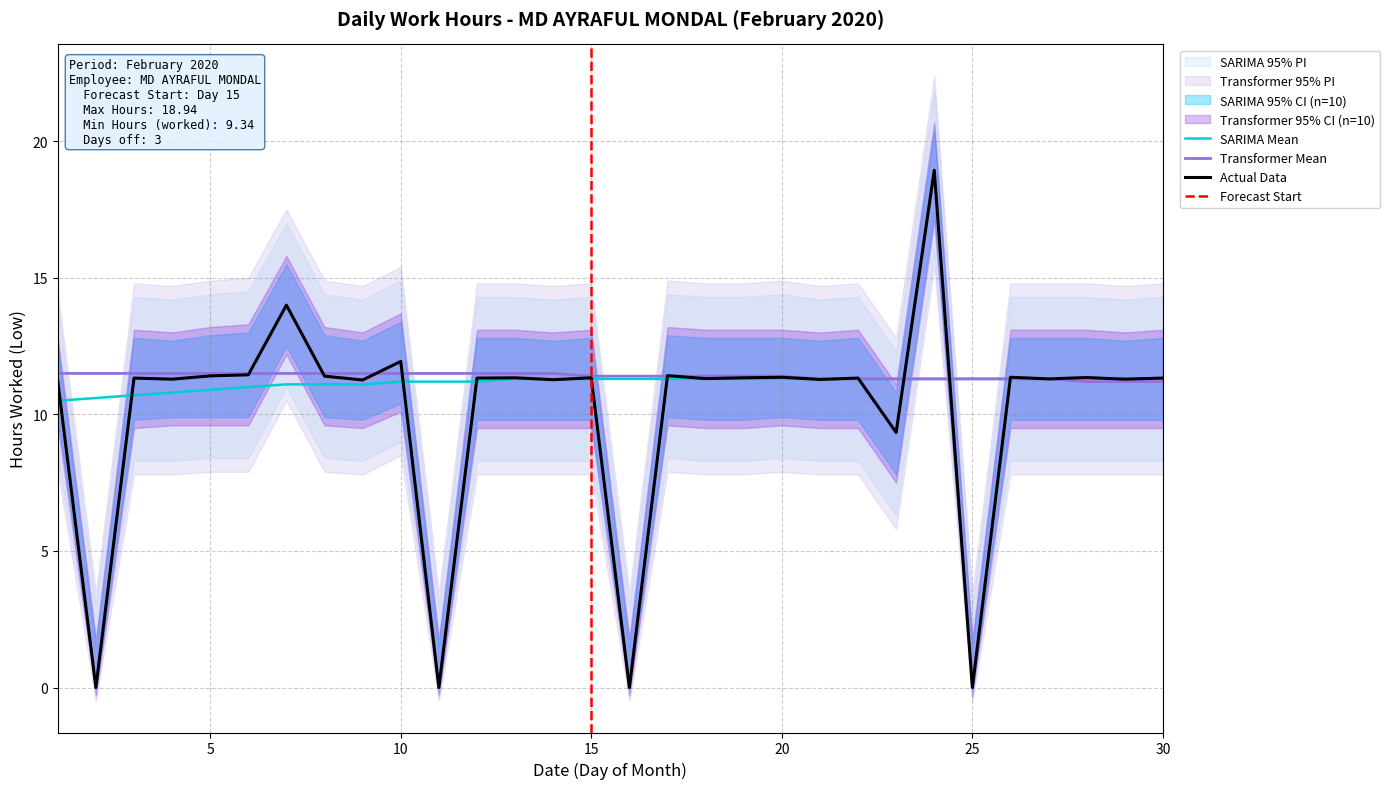

Reading left to right, list all the values displayed in this chart.

1=11.2	2=0.0	3=11.3	4=11.3	5=11.4	6=11.4	7=14.0	8=11.4	9=11.3	10=11.9	11=0.0	12=11.3	13=11.3	14=11.3	15=11.3	16=0.0	17=11.4	18=11.3	19=11.3	20=11.4	21=11.3	22=11.3	23=9.3	24=18.9	25=0.0	26=11.4	27=11.3	28=11.3	29=11.3	30=11.3